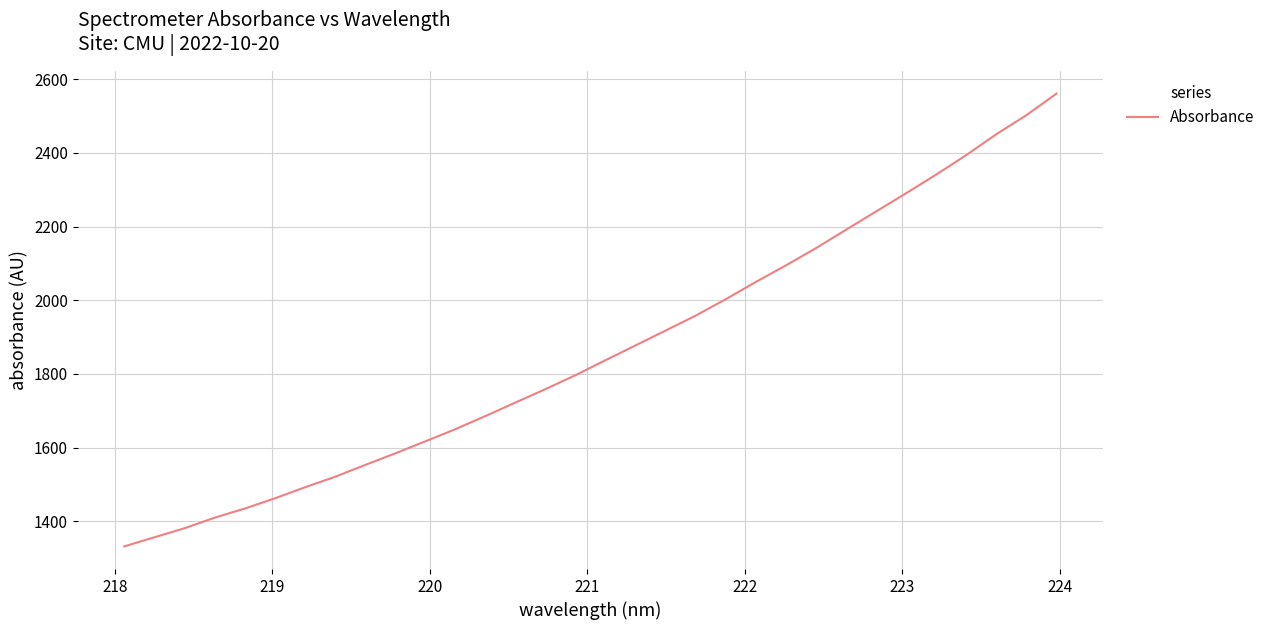

What is the greatest value displayed?

2560.9